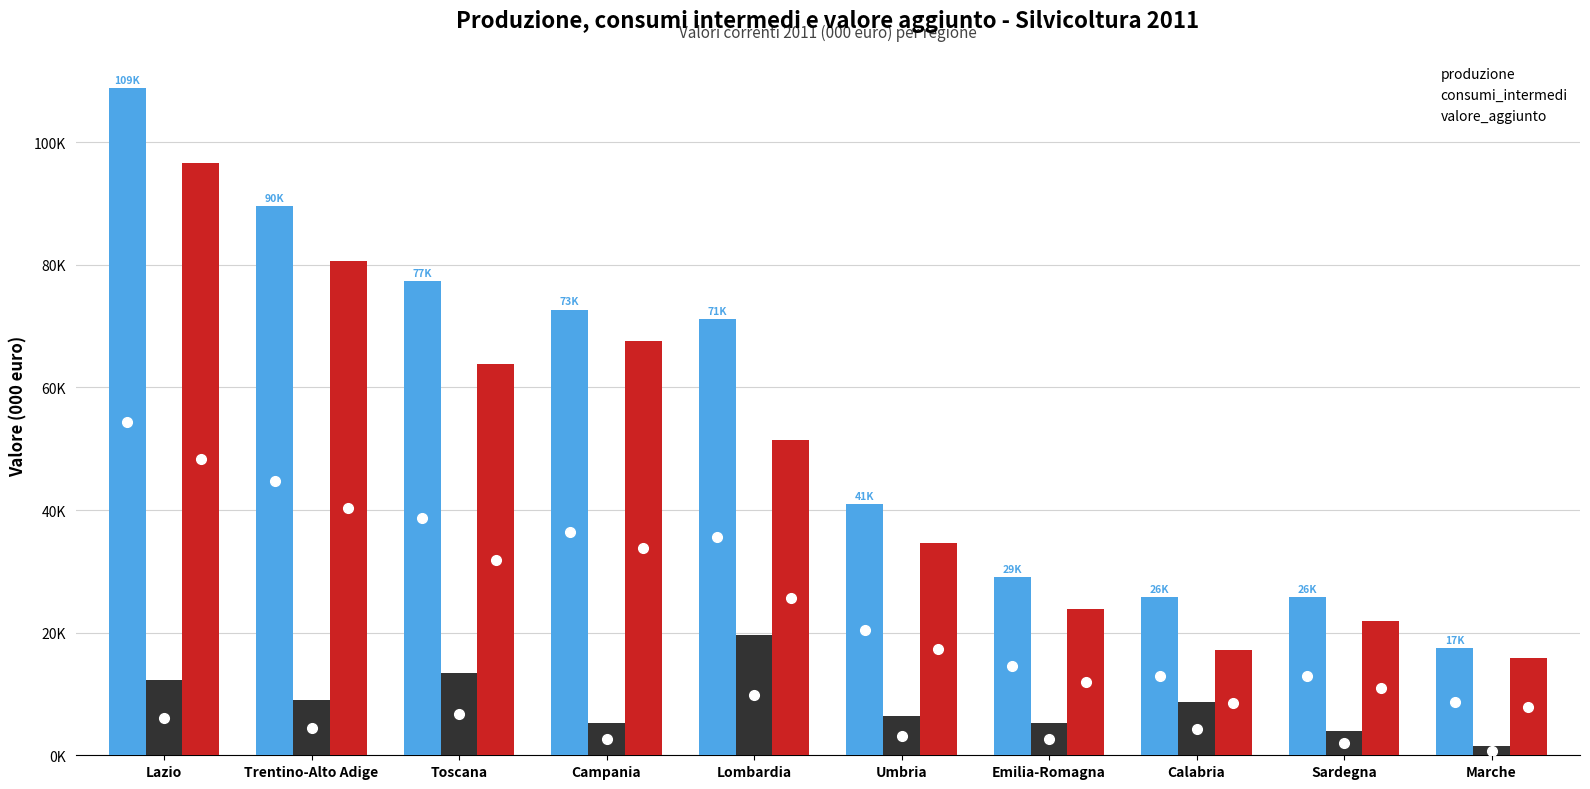

Rank the series at Toscana from highest to lowest value.

produzione, valore_aggiunto, consumi_intermedi